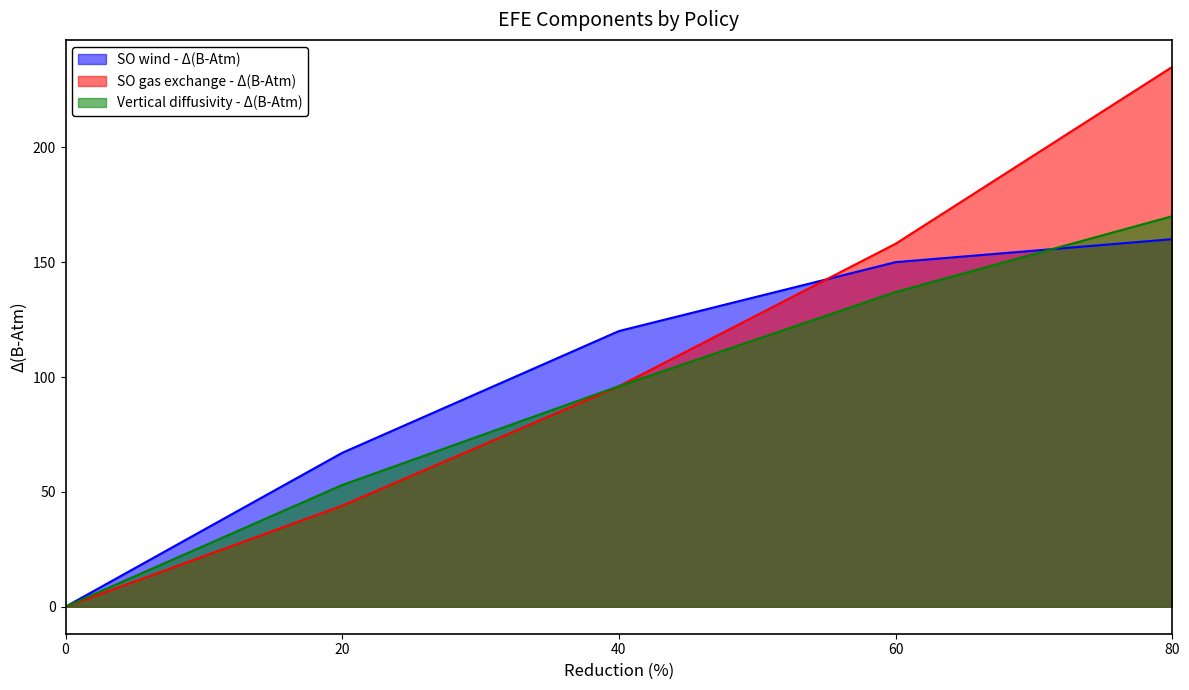

How many Vertical diffusivity - Δ(B-Atm) values are between 53 and 137?

3